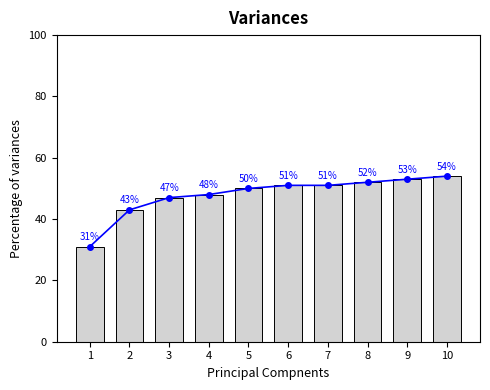

Reading left to right, transcribe all the data shown in this chart.

31	43	47	48	50	51	51	52	53	54